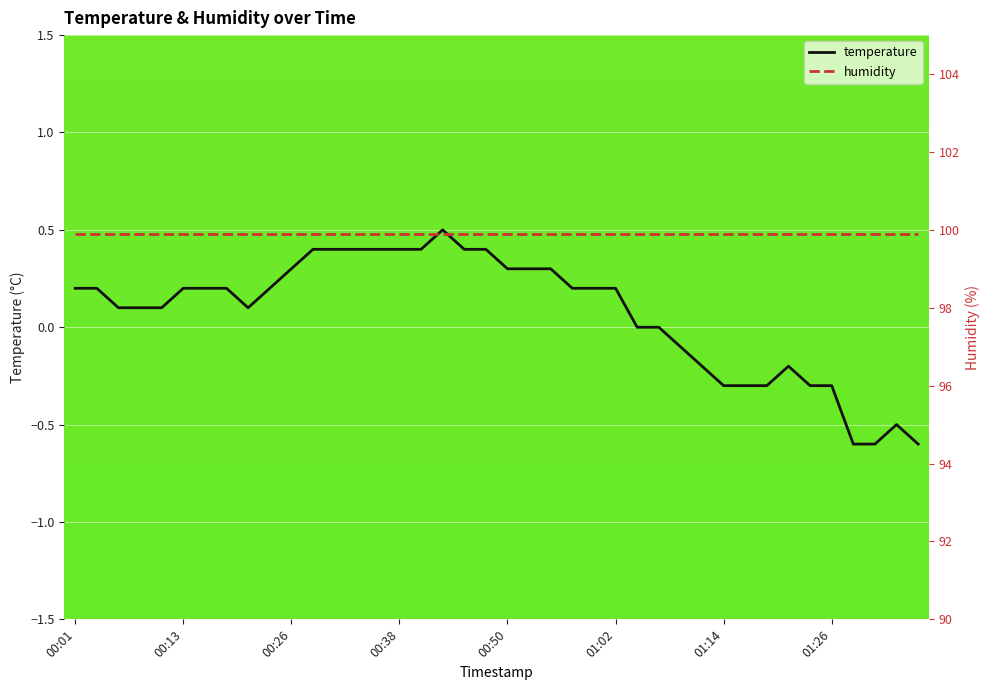

How many lines are shown in the chart?

2